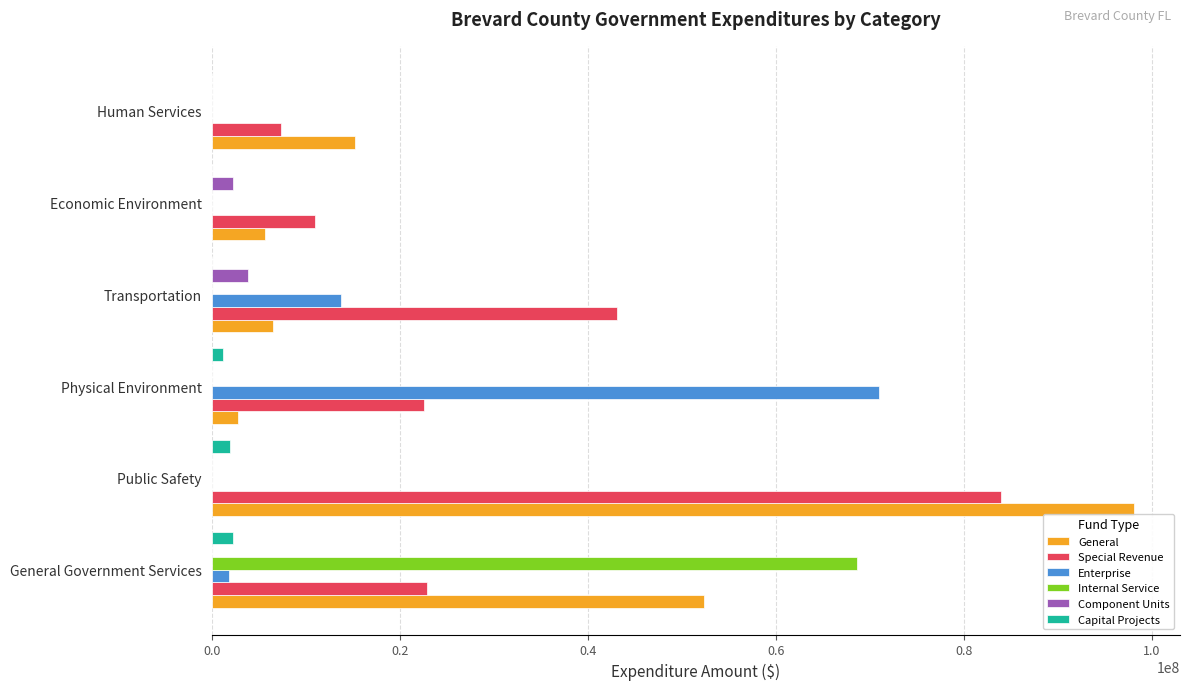

What is the sum of all Component Units values?

6137947